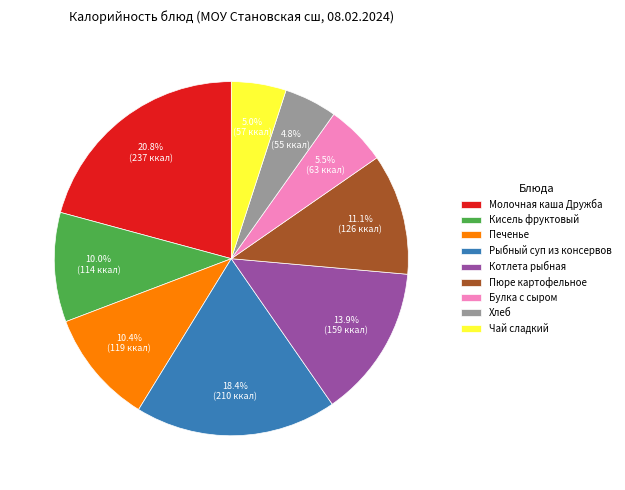

Is it true that Печенье is 10% of the pie?

True